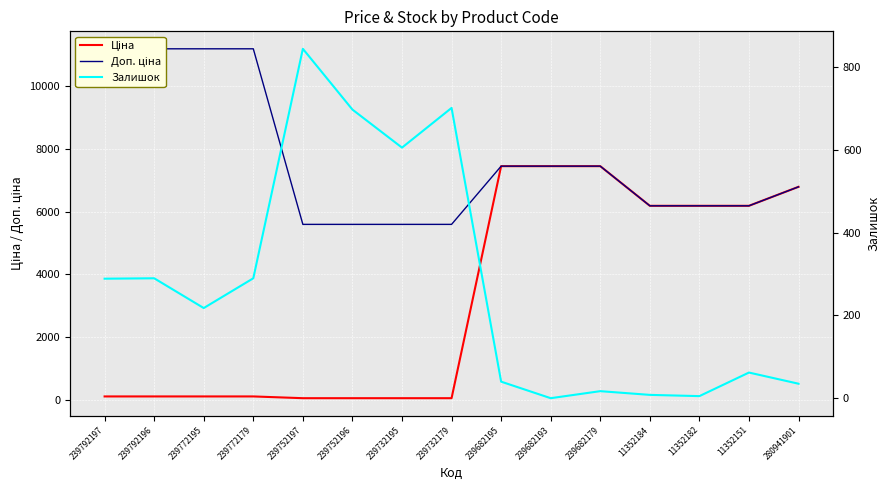

How many lines are shown in the chart?

3